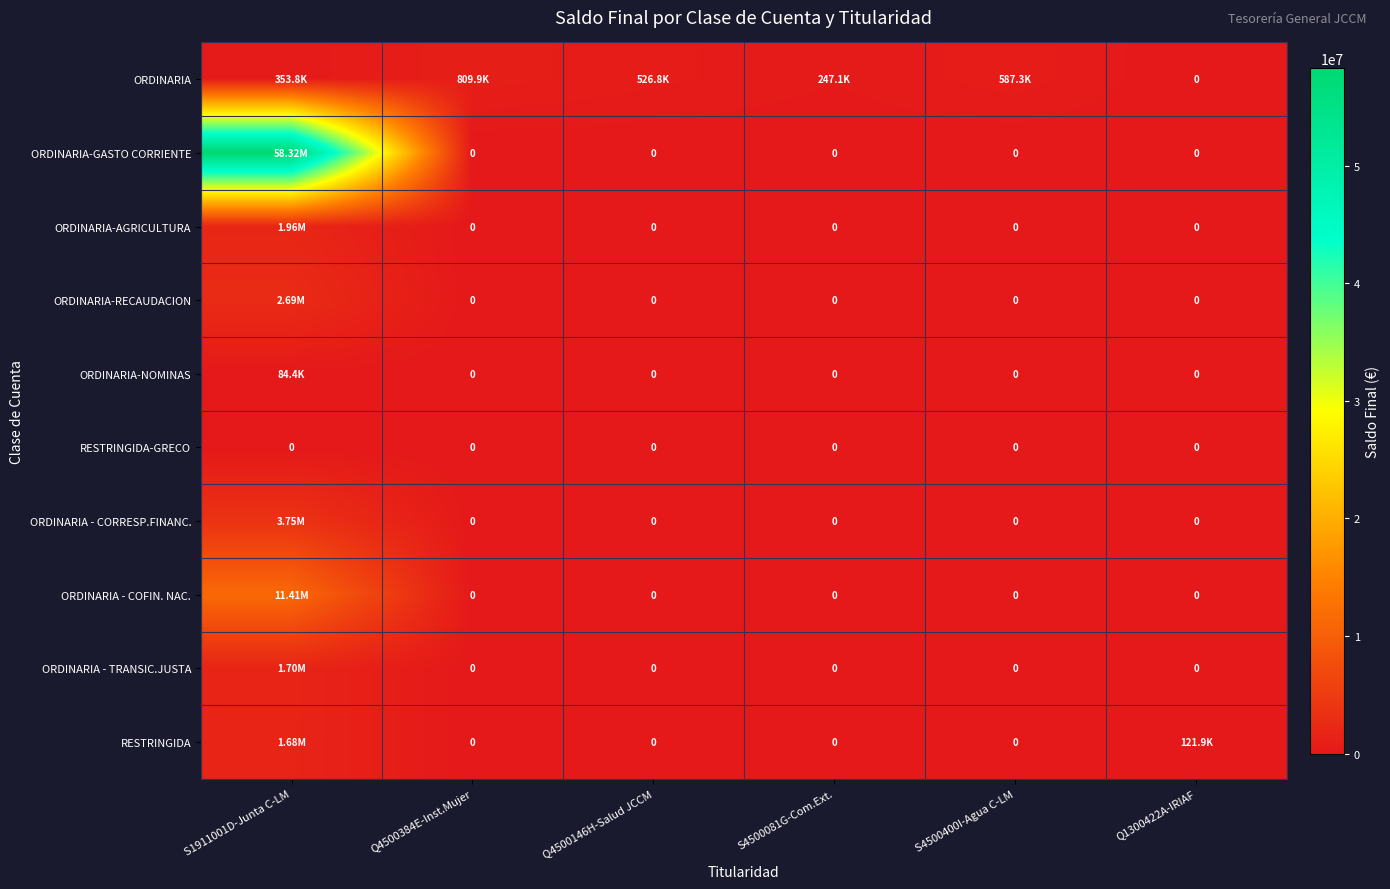

Rank the series by their maximum value, from lowest to highest.

RESTRINGIDA-GRECO, ORDINARIA-NOMINAS, ORDINARIA, RESTRINGIDA, ORDINARIA - TRANSIC.JUSTA, ORDINARIA-AGRICULTURA, ORDINARIA-RECAUDACION, ORDINARIA - CORRESP.FINANC., ORDINARIA - COFIN. NAC., ORDINARIA-GASTO CORRIENTE